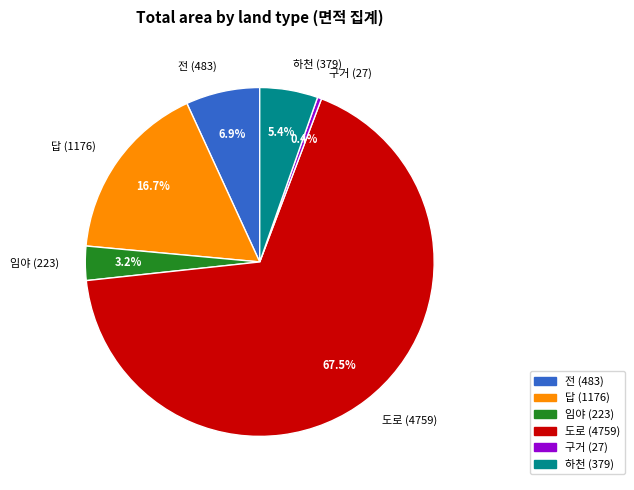

Rank the categories by value from lowest to highest.

구거, 임야, 하천, 전, 답, 도로